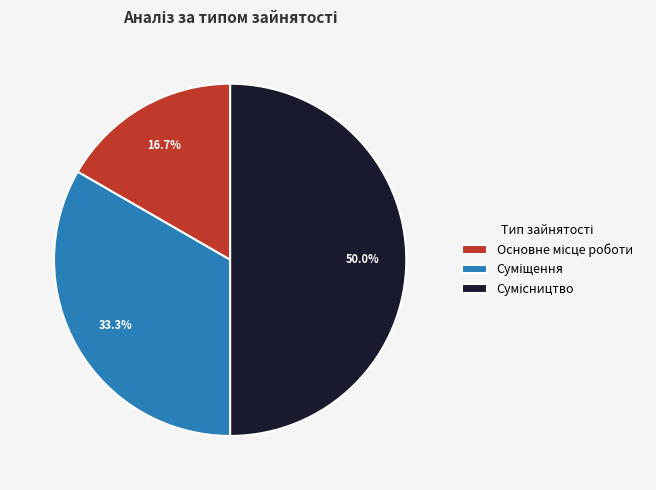

Is Сумісництво the majority of the pie?

No